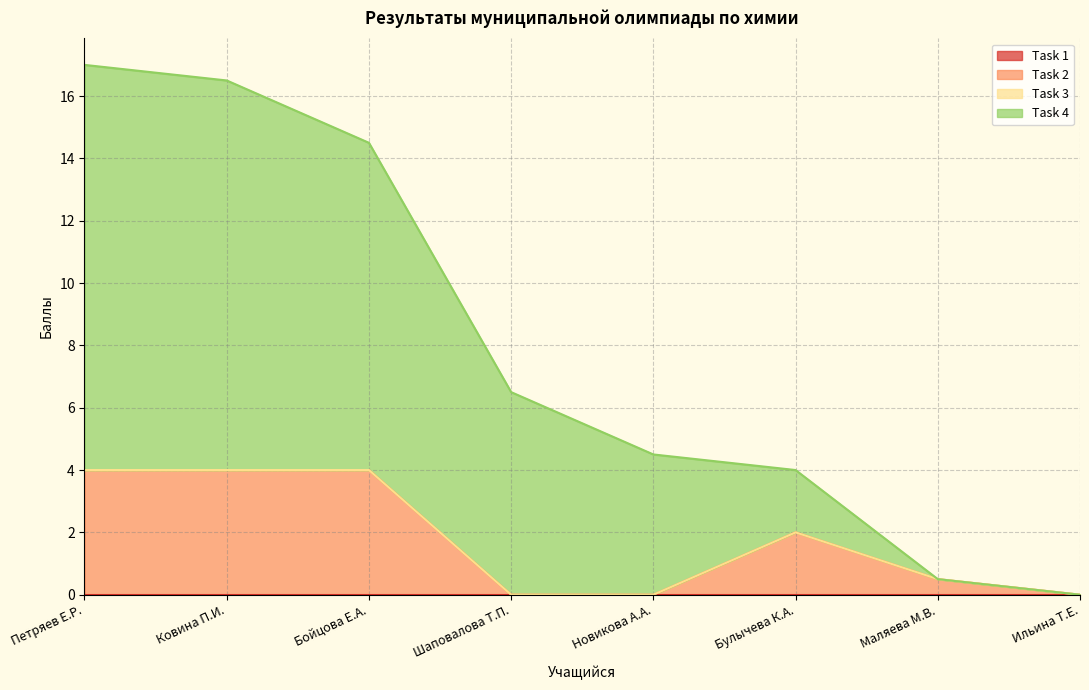

Does the chart display data point markers on the line(s)?

No